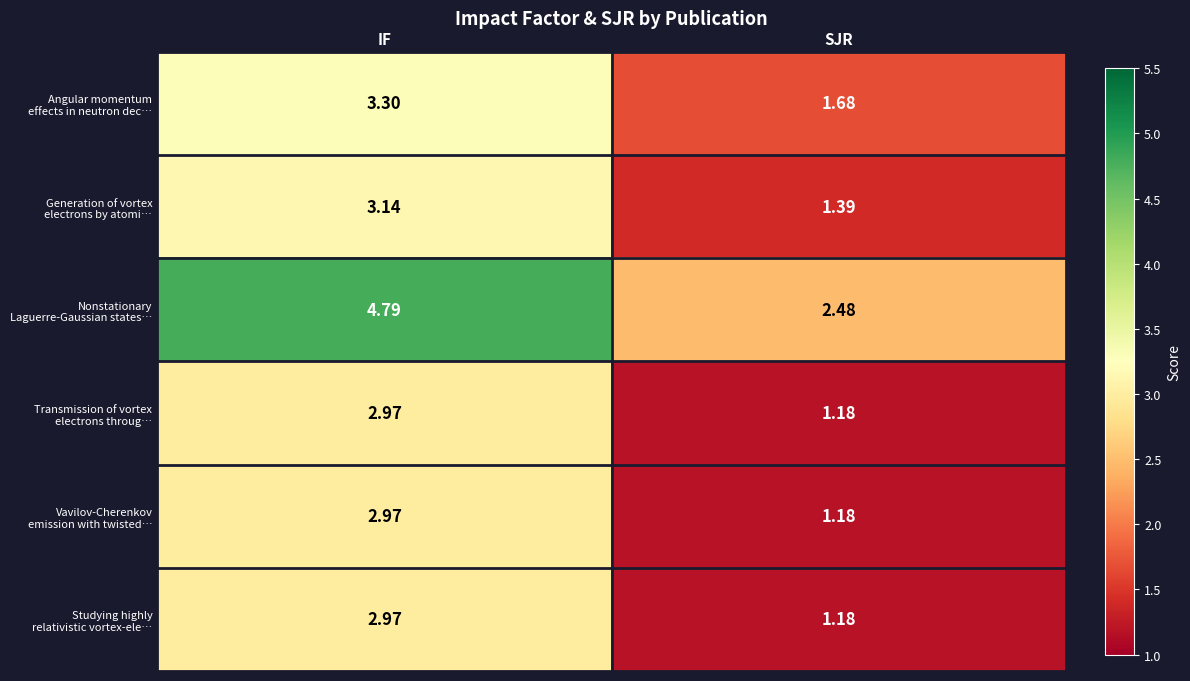

At which category does the chart reach its minimum across all series?

SJR